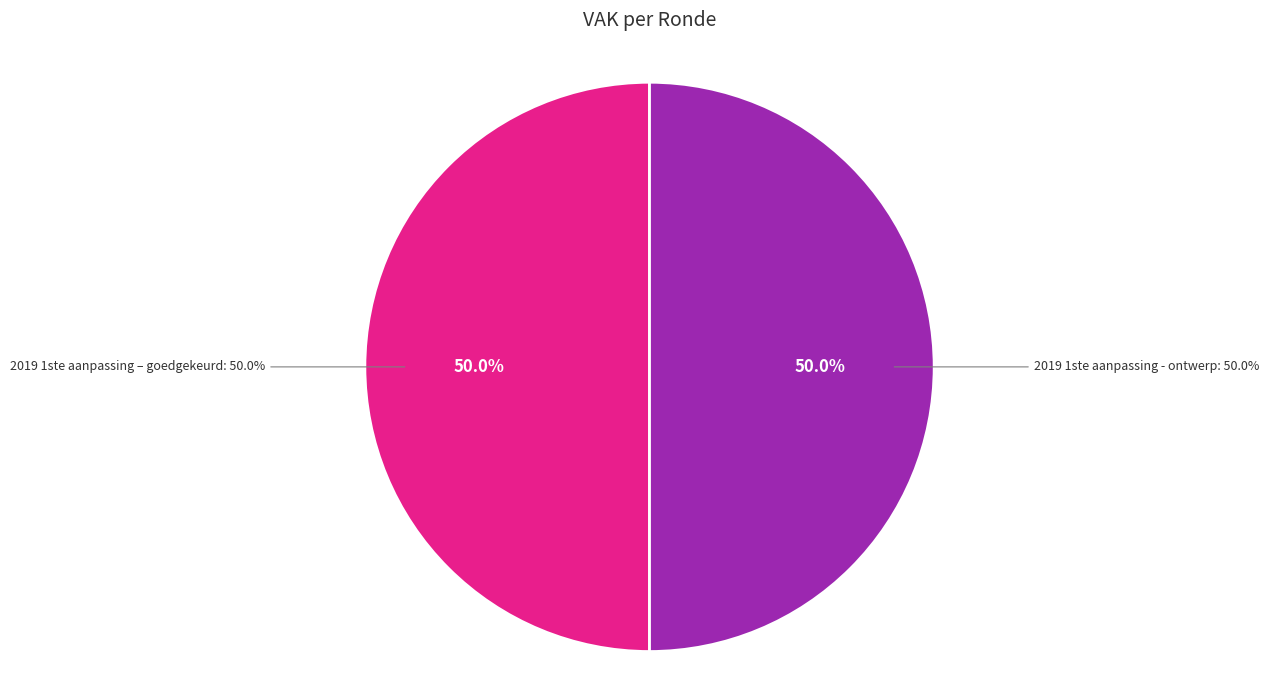

What is the largest slice in the pie chart?

2019 1ste aanpassing – goedgekeurd